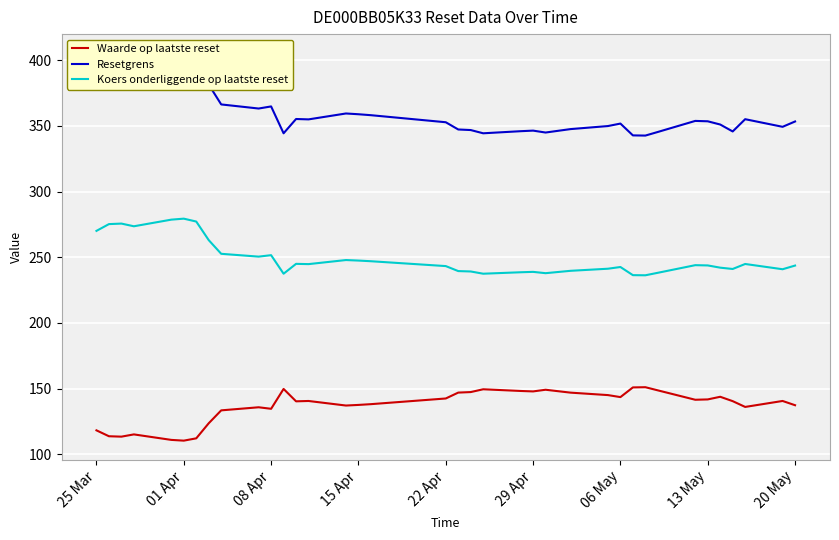

How many lines are shown in the chart?

3